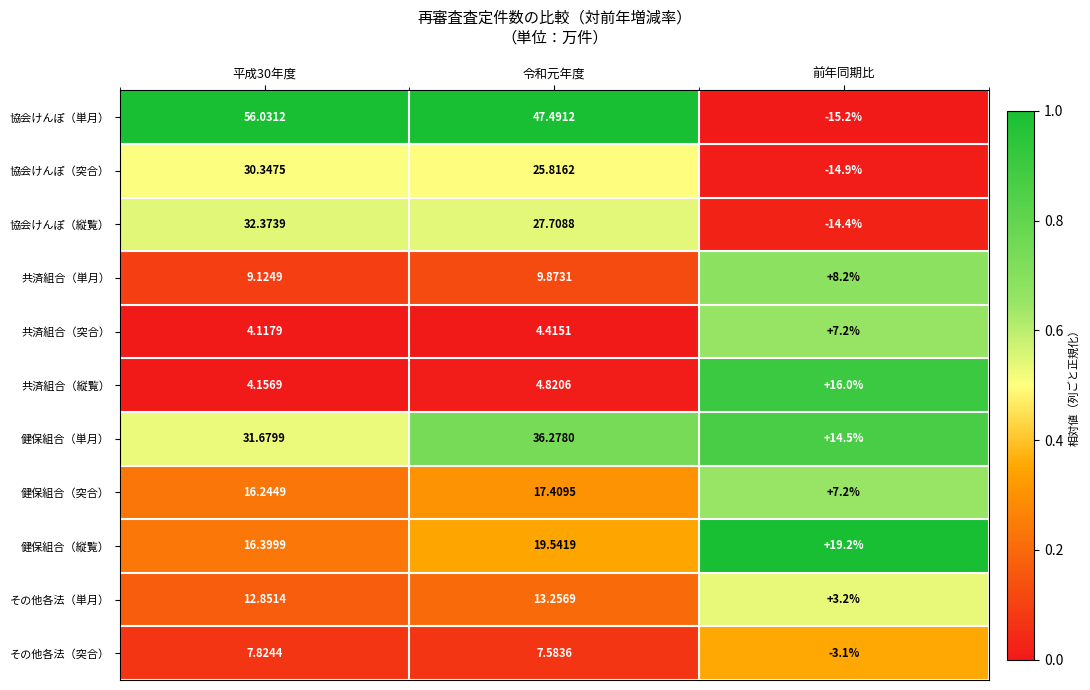

At which category does the chart reach its minimum across all series?

前年同期比